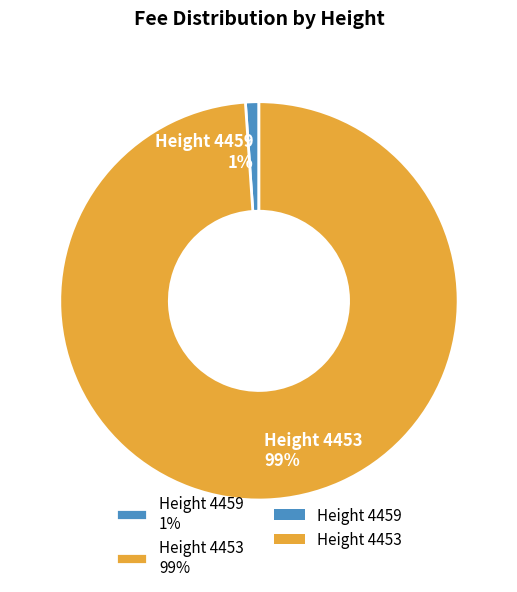

How many segments does this pie chart have?

2